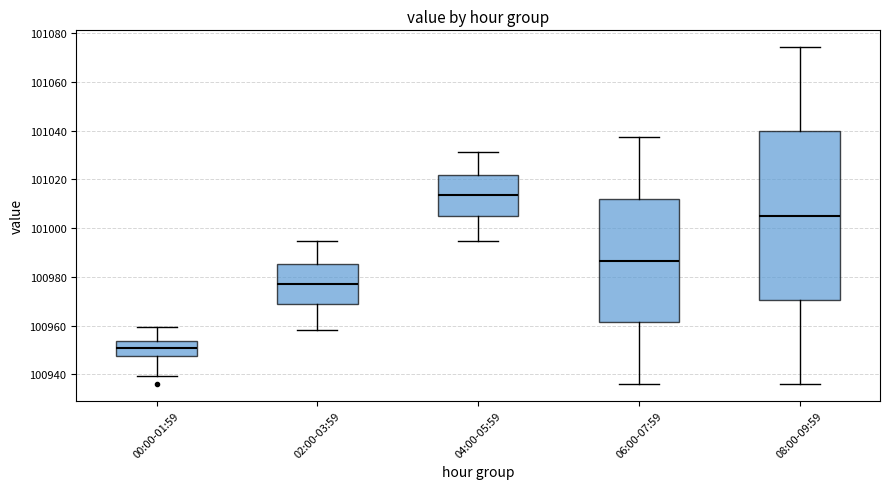

Which box is the tallest, from its lower edge to its upper edge?

08:00-09:59